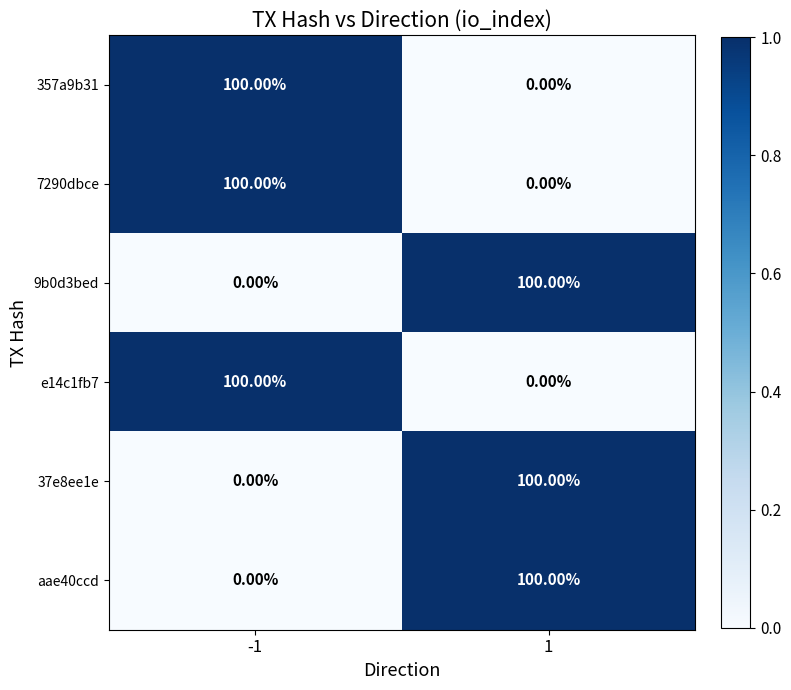

How many distinct data groups are displayed?

6